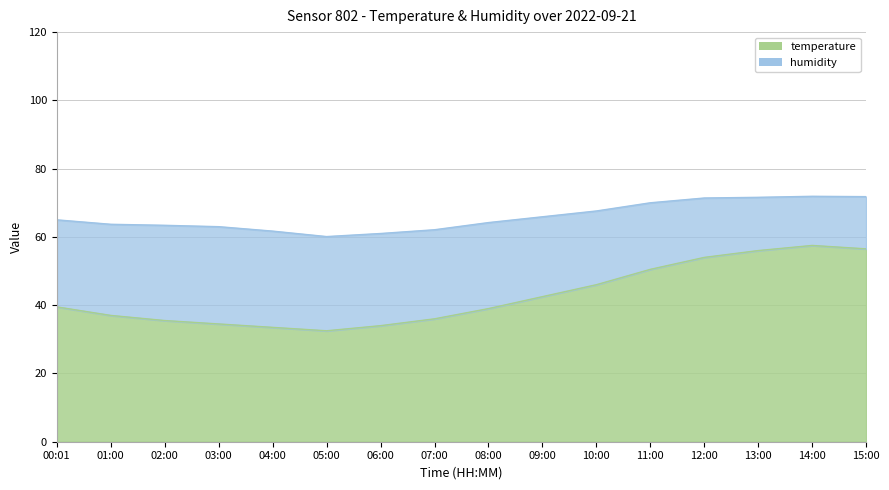

What is the ratio of the value at 15:00 to the value at 00:01?

1.4